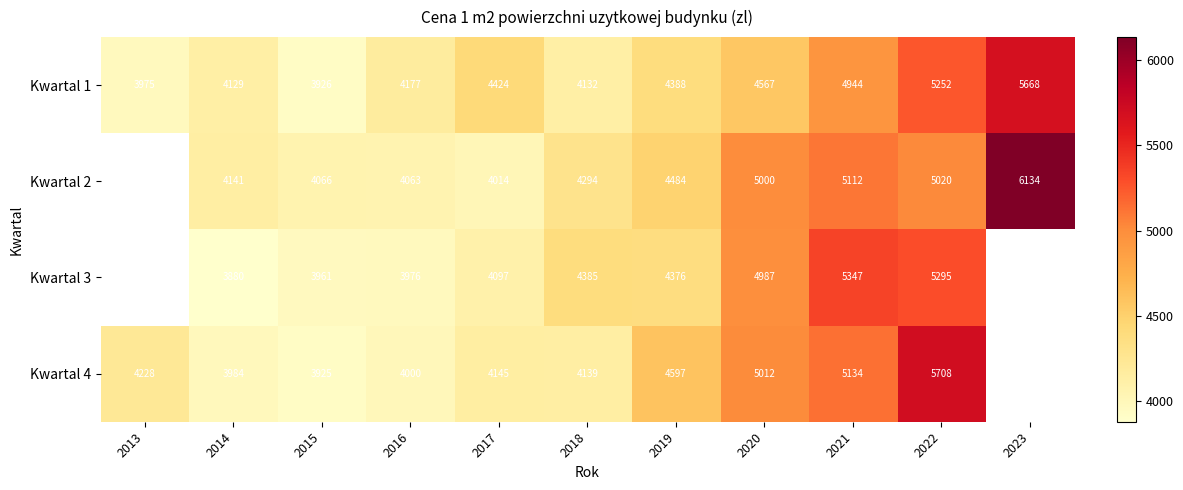

What is the maximum value shown in the chart?

6134.0